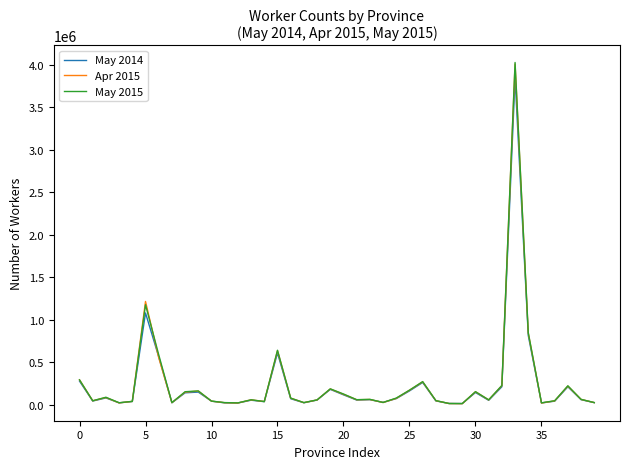

Does the chart display data point markers on the line(s)?

No